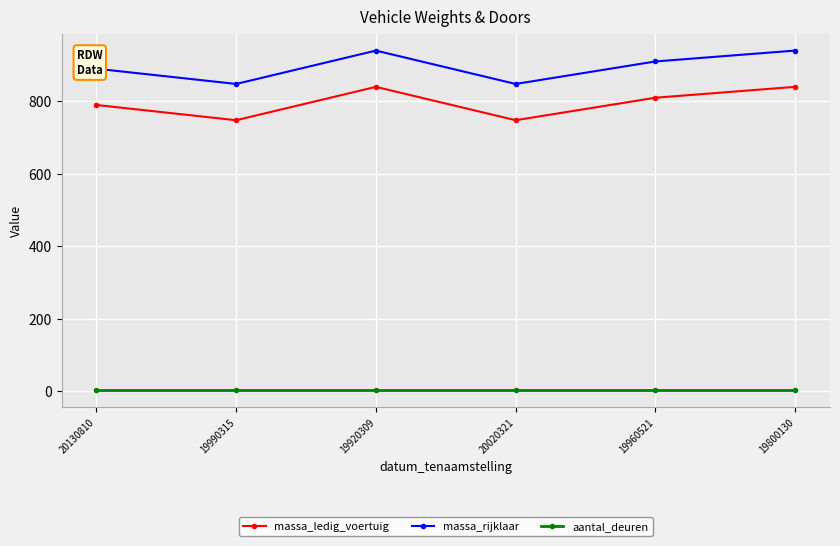

What is the difference between the maximum and minimum values in the massa_ledig_voertuig series?

92